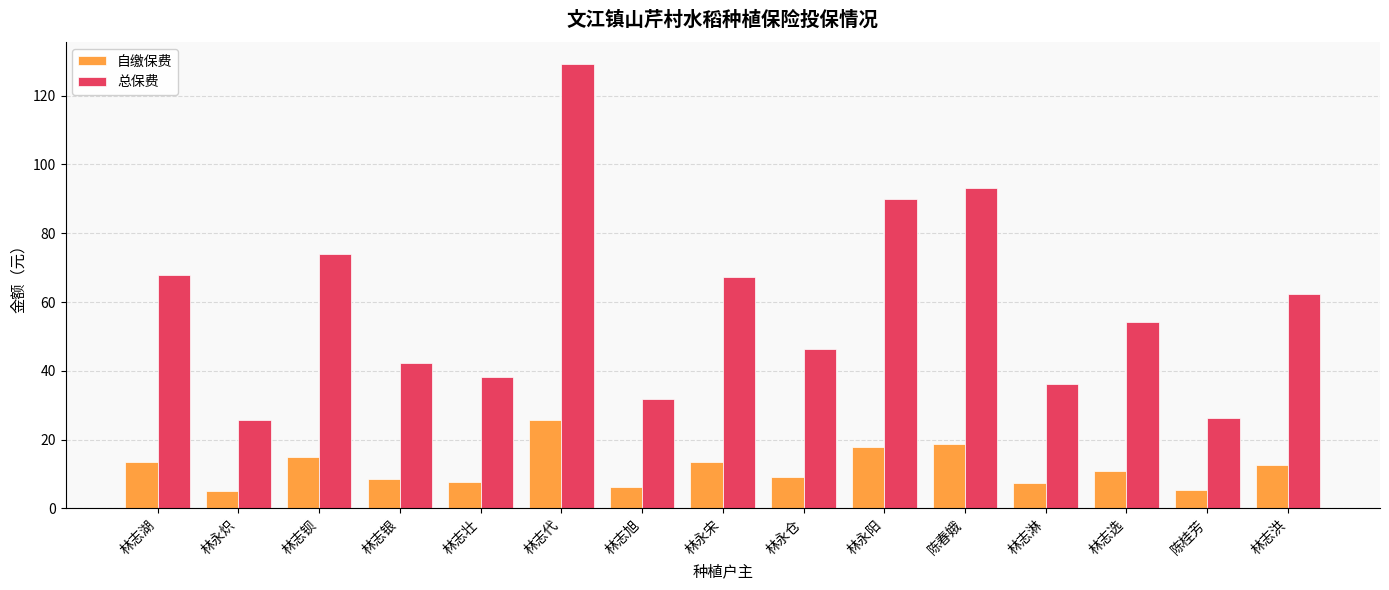

Which series changed the most between 林永宋 and 陈春娥?

总保费